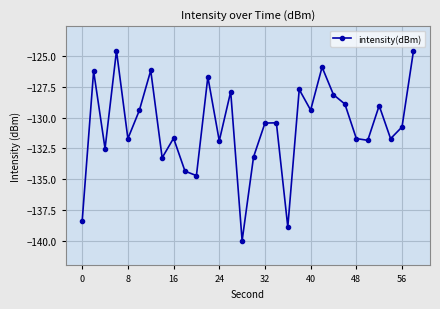

How many interior local valleys (lower than both neighbors) does the data have?

10